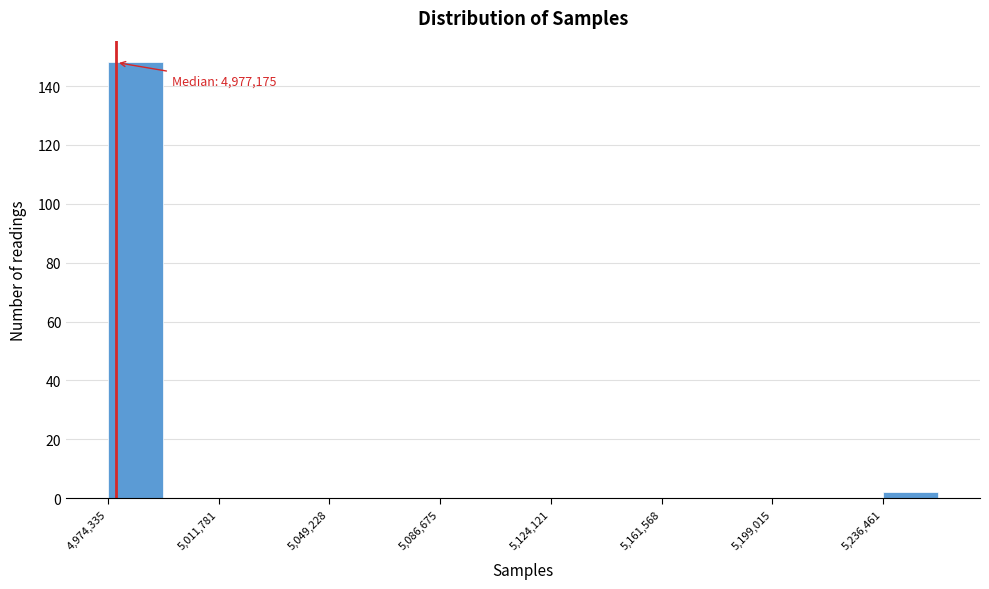

Around what value on the x-axis is the tallest bar? Give the approximate position of its centre, as read against the axis.

4985000